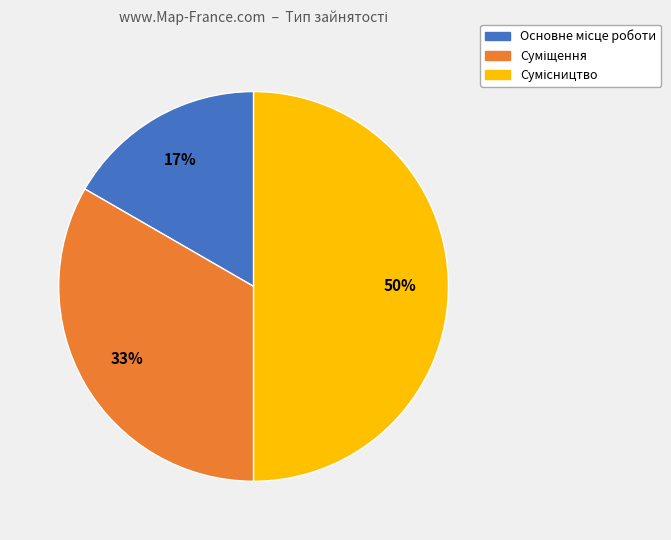

How many slices are in this pie chart?

3